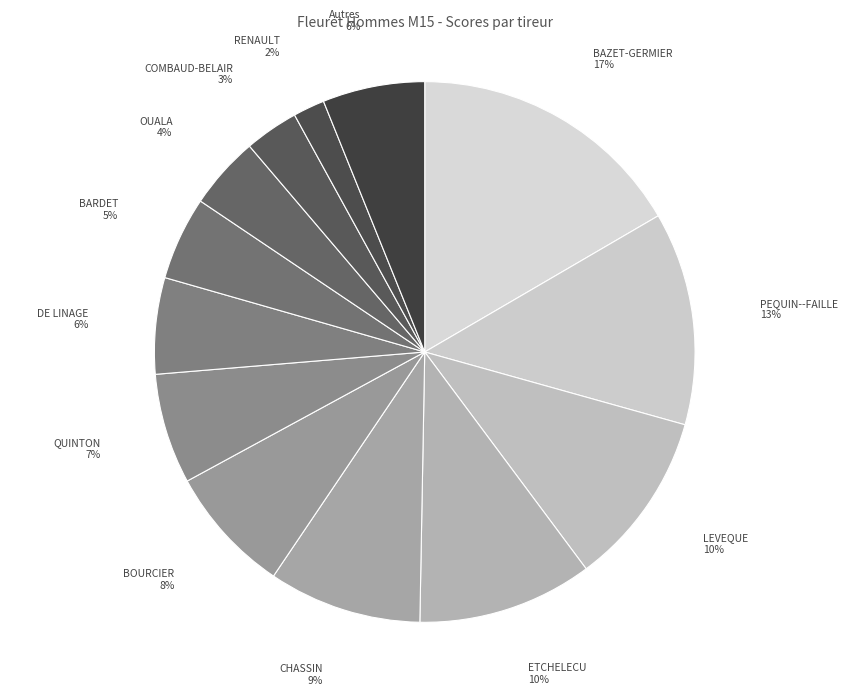

To the nearest percent, what portion does QUINTON represent?

7%